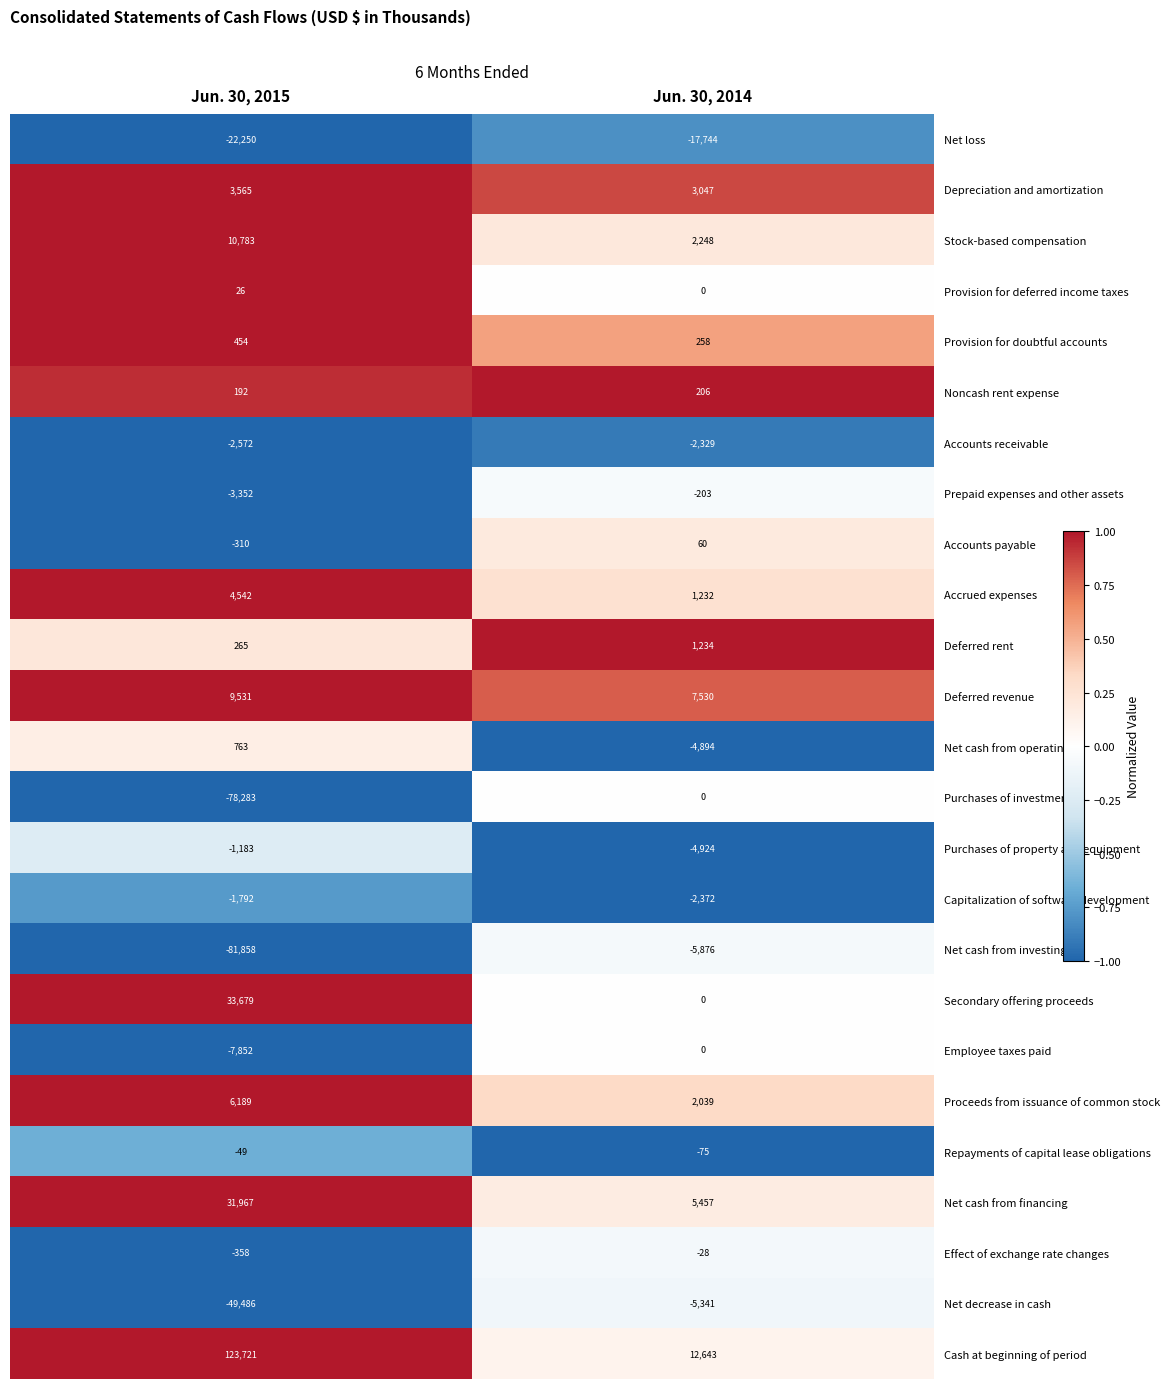

How many distinct data groups are displayed?

25